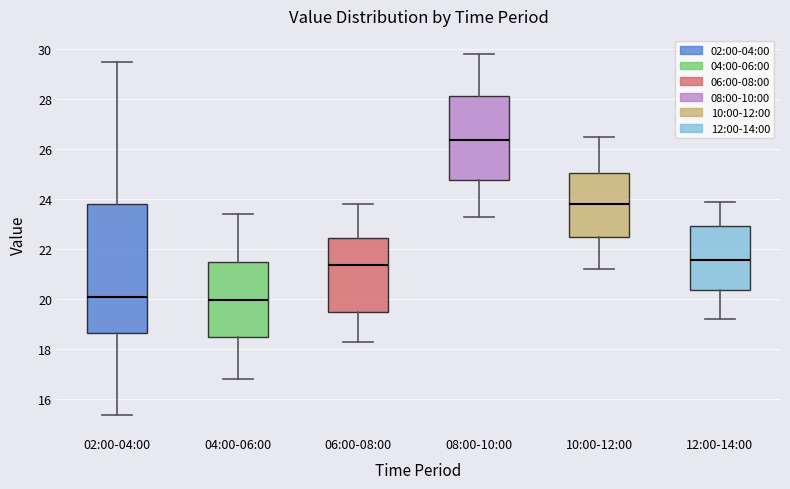

Reading left to right, read every box against the y-axis: the position of its median line, the range the box covers, and the ends of its whiskers. The values are not printed on the chart, so give them approximately, as read against the axis.

02:00-04:00: median 20.2, box 18.6 to 23.8, whiskers 15.4 to 29.4
04:00-06:00: median 20.0, box 18.4 to 21.4, whiskers 16.8 to 23.4
06:00-08:00: median 21.4, box 19.4 to 22.4, whiskers 18.4 to 23.8
08:00-10:00: median 26.4, box 24.8 to 28.2, whiskers 23.4 to 29.8
10:00-12:00: median 23.8, box 22.4 to 25.0, whiskers 21.2 to 26.6
12:00-14:00: median 21.6, box 20.4 to 23.0, whiskers 19.2 to 24.0